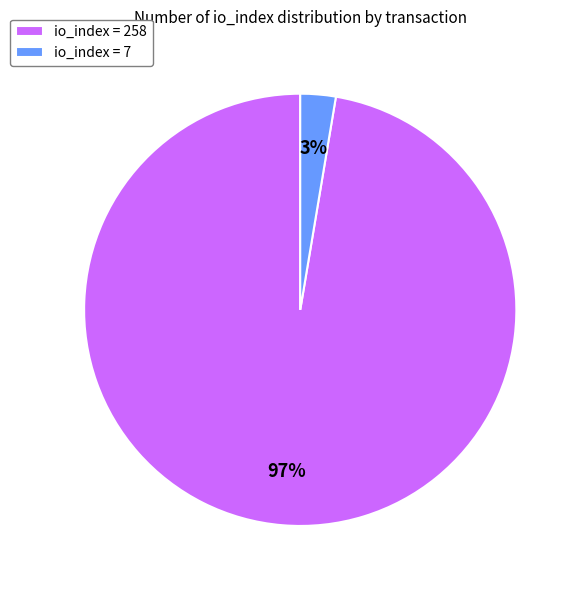

Is it true that io_index = 7 is 9% of the pie?

False